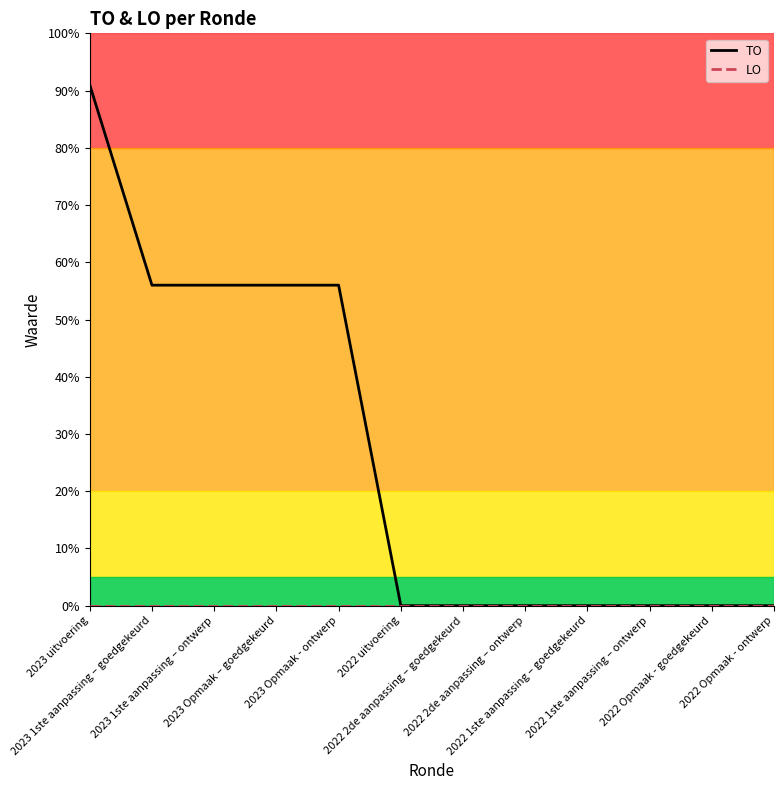

True or false: TO has a value of 18 at 2023 1ste aanpassing – ontwerp.

False